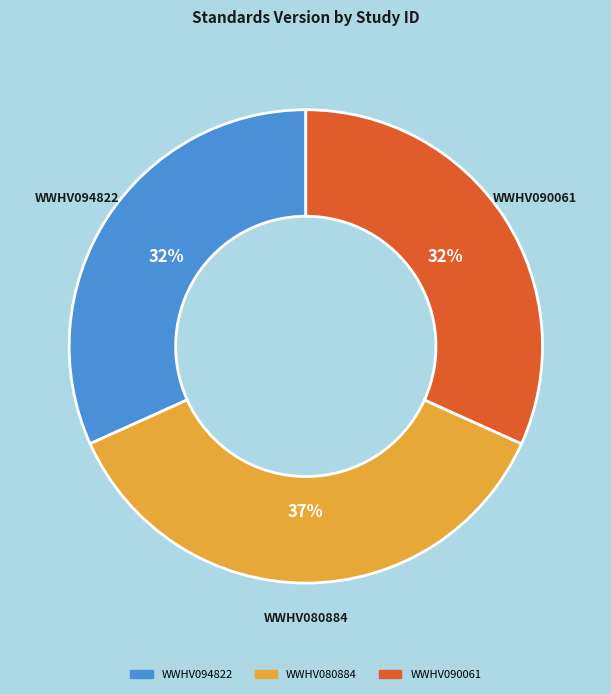

Count the number of slices in the pie.

3